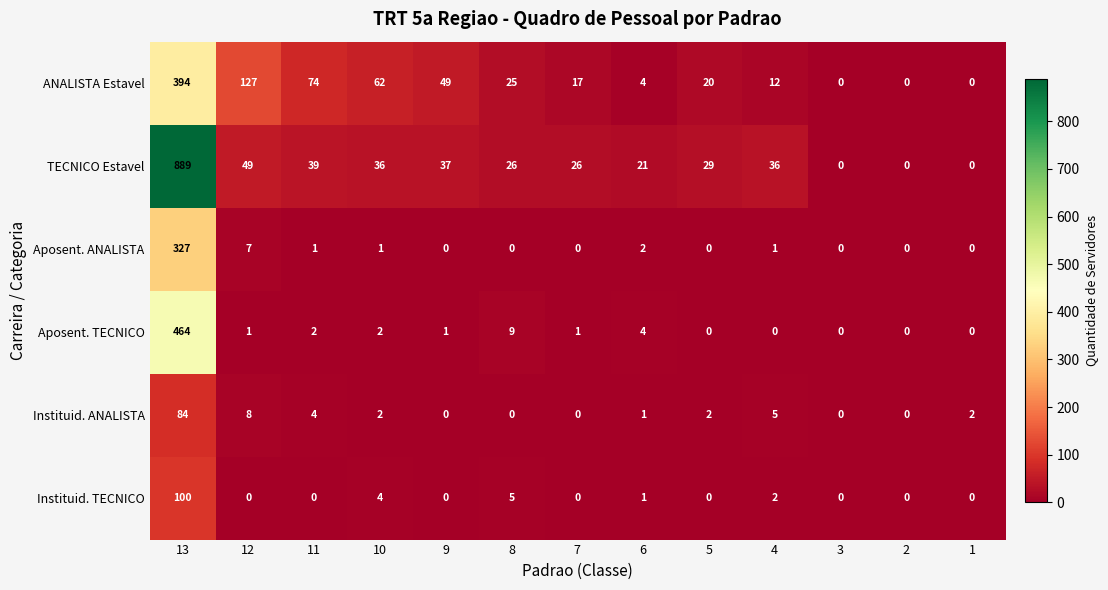

Which series has the widest spread of values?

TECNICO Estavel